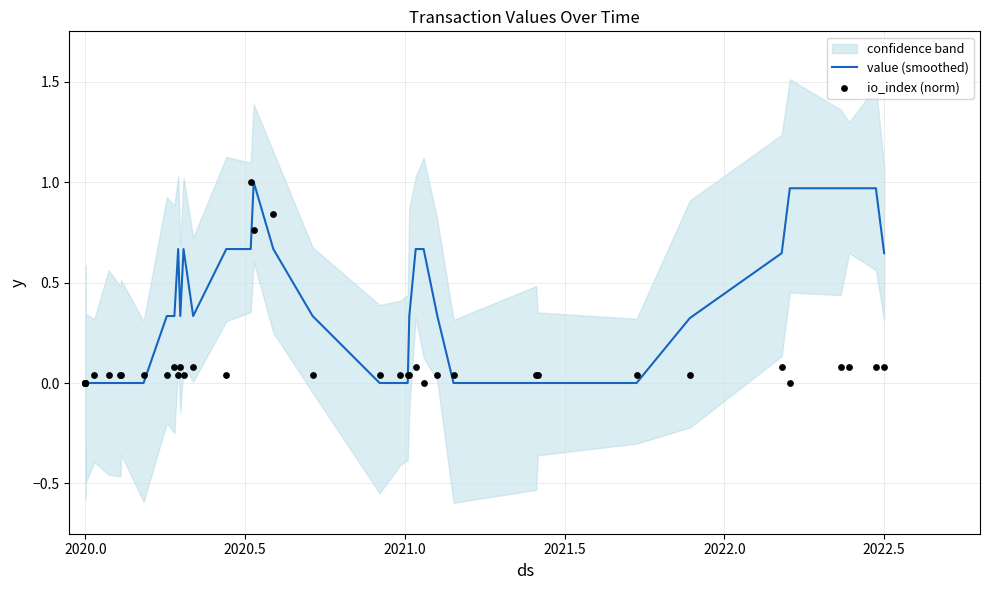

Which series has the largest total across all categories?

value (smoothed)